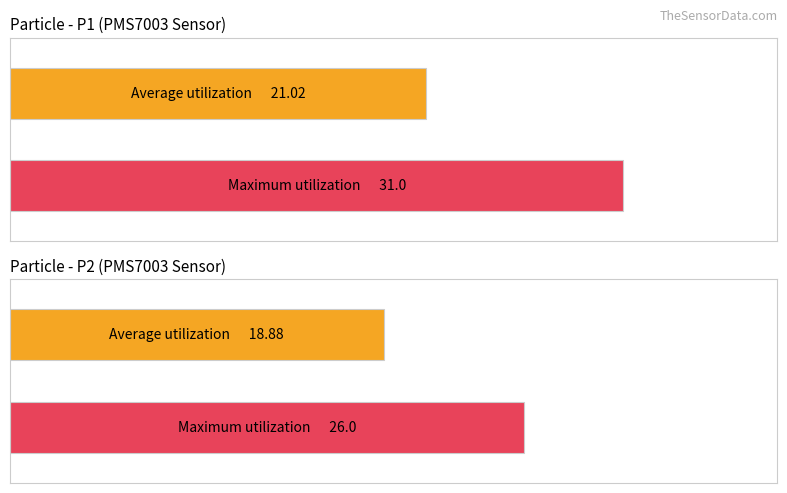

Which category has the highest value in the Average utilization series?

P1